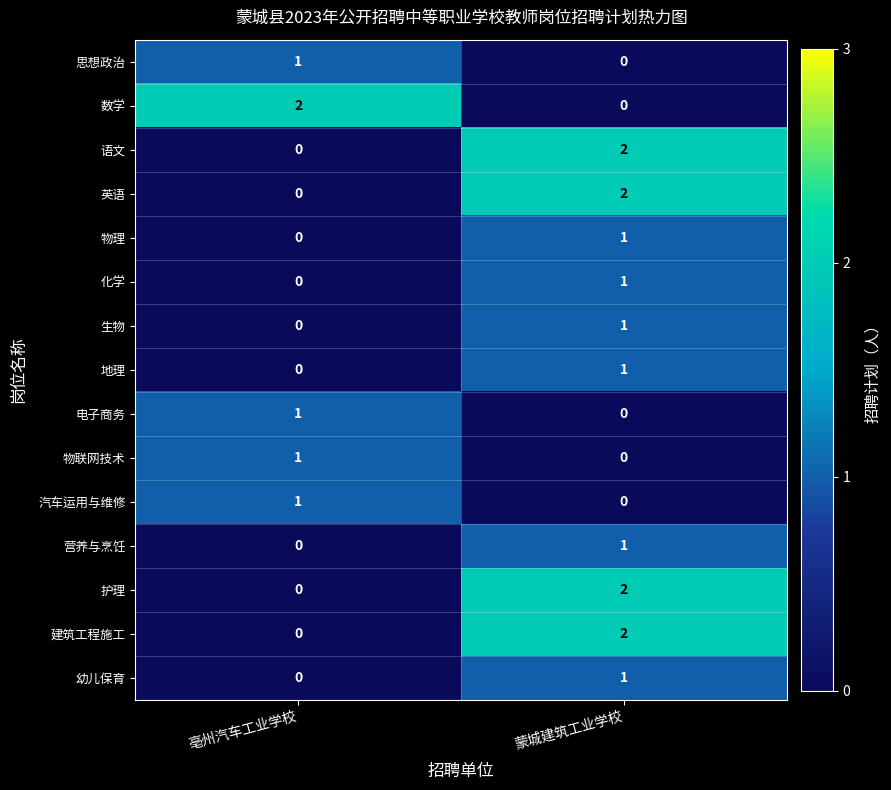

Count the number of data series in this chart.

15